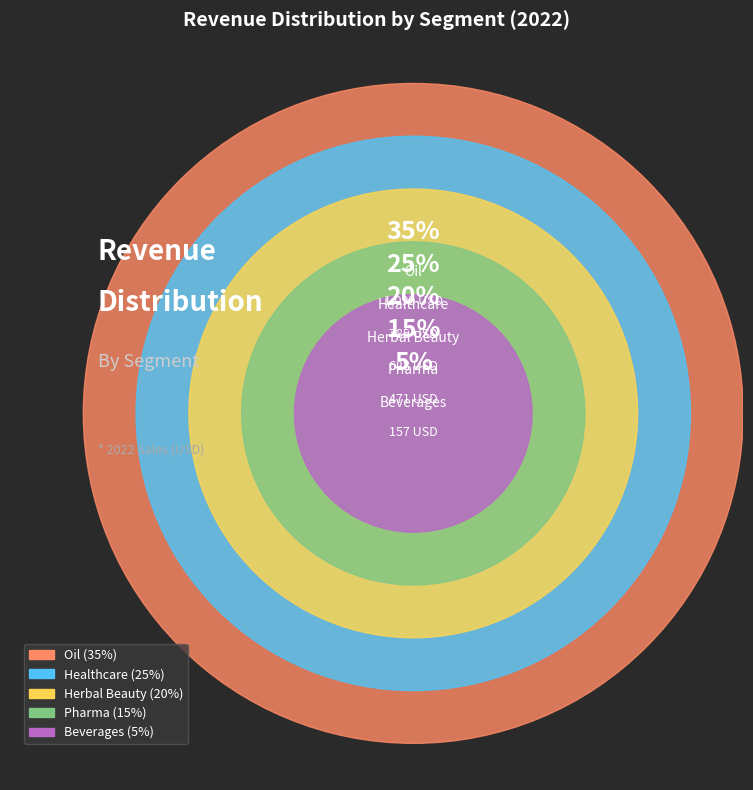

Count the number of slices in the pie.

5